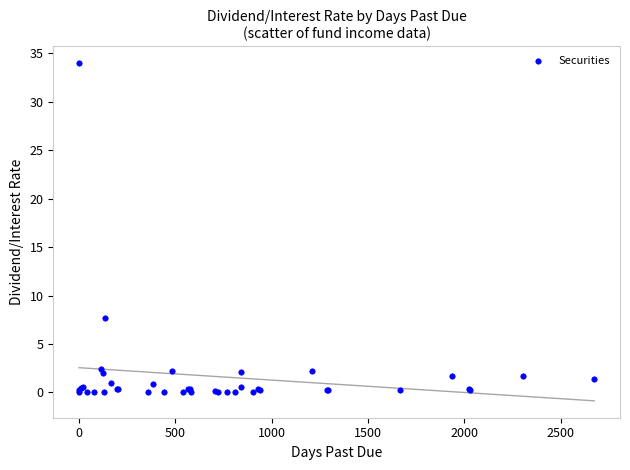

What Y value in the scatter plot is closest to 17?

7.7